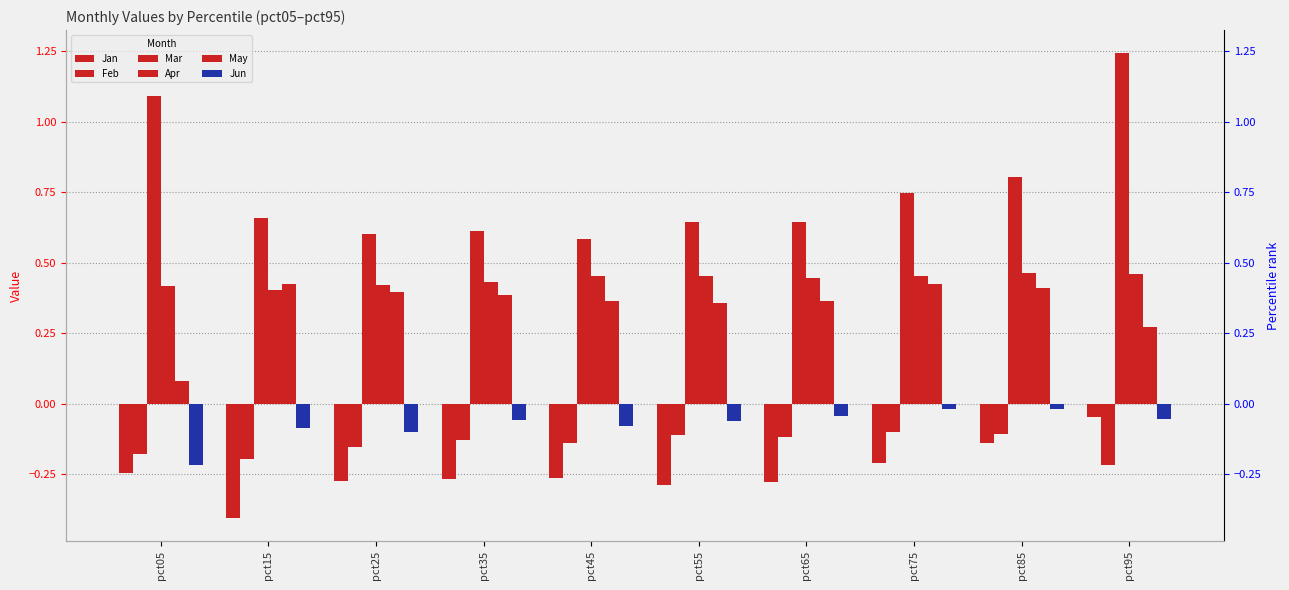

What is the difference between the maximum and minimum values in the May series?

0.3